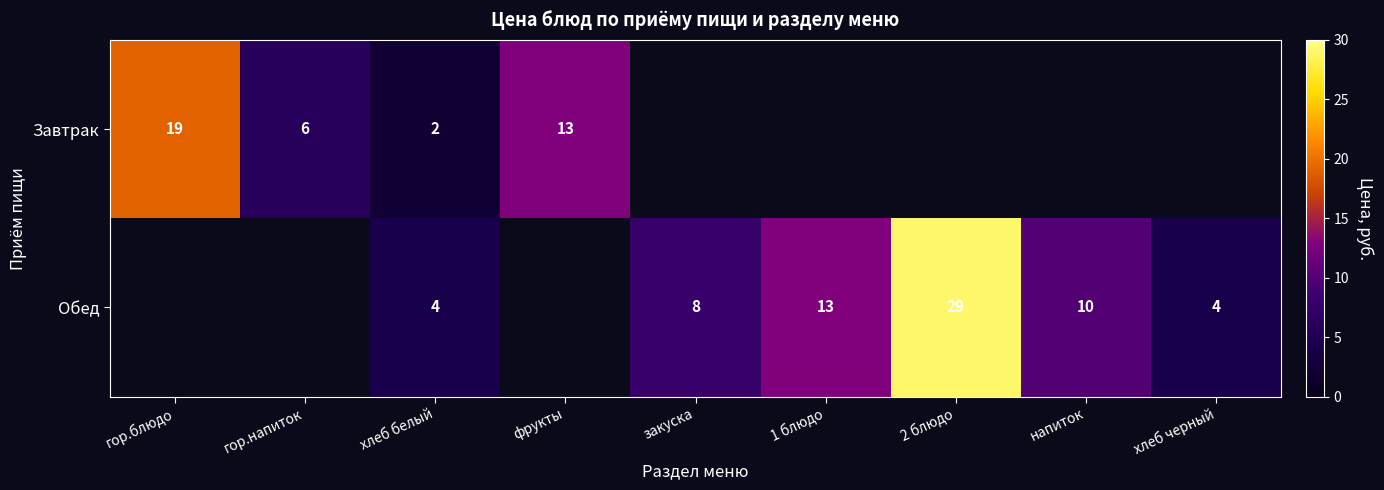

Is it true that Обед equals 13 at 1 блюдо?

True